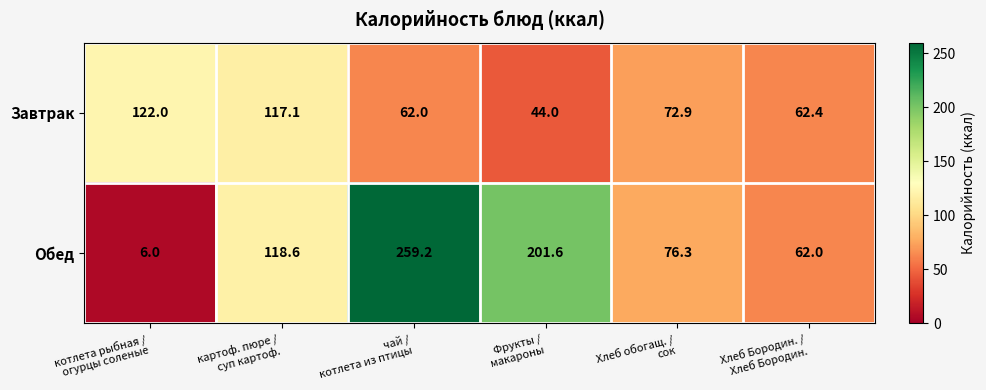

What is the difference between the maximum and minimum values in the Завтрак series?

78.0